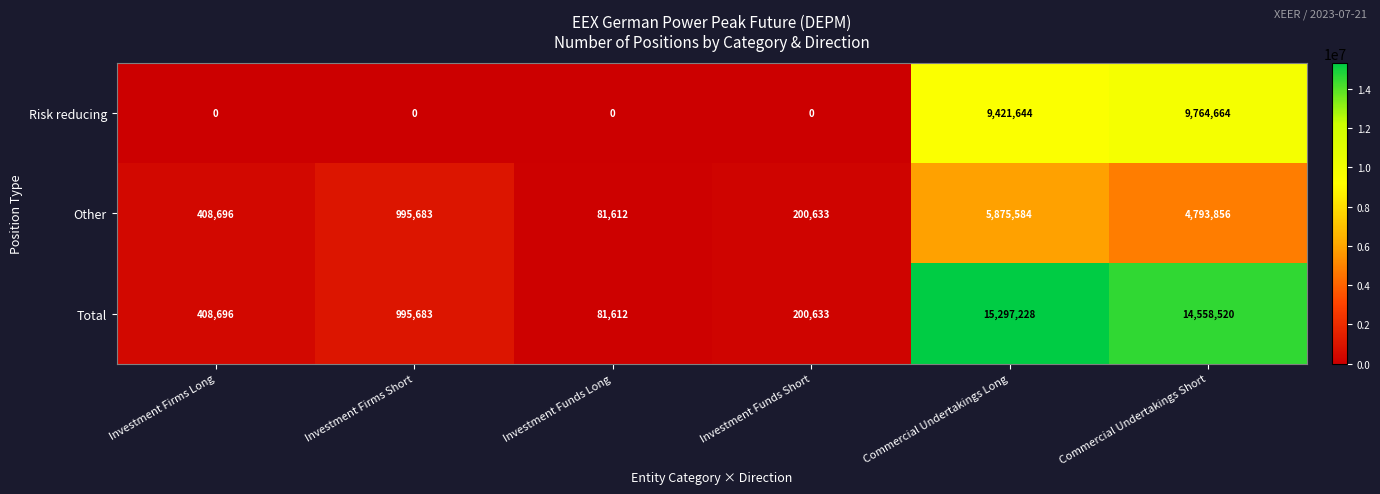

What is the total value across all series at Investment Firms Short?

1991366